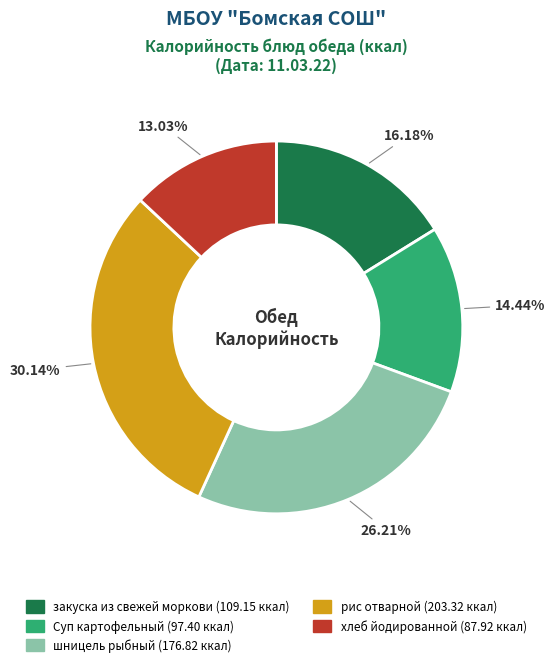

To the nearest percent, what portion does шницель рыбный represent?

26%